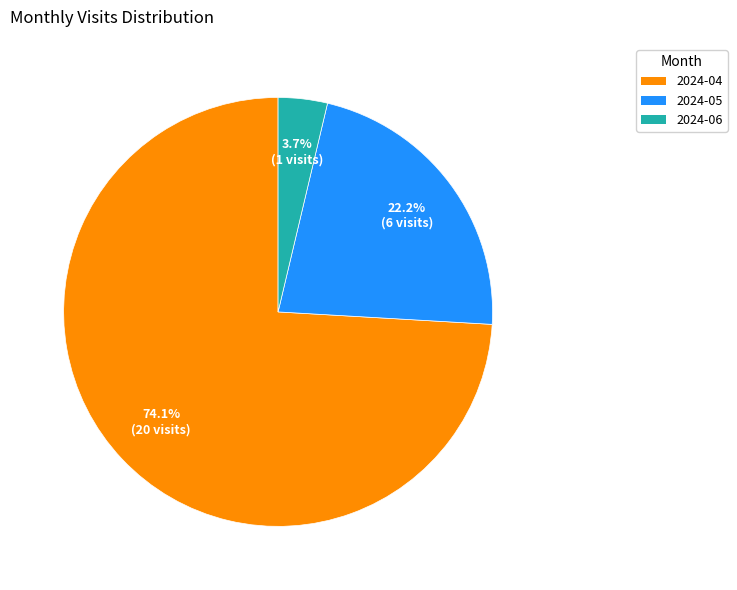

To the nearest percent, what percentage of the pie is 2024-06?

4%